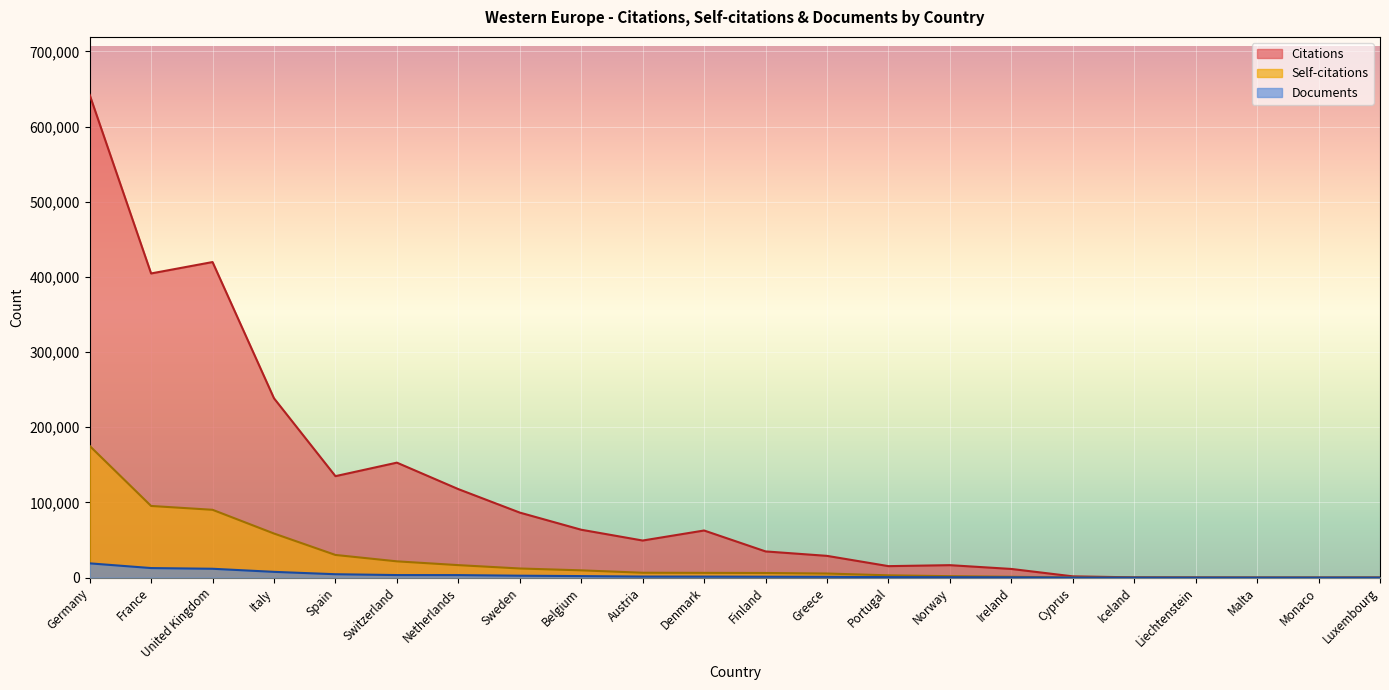

Is it true that Self-citations equals 21660 at Switzerland?

True